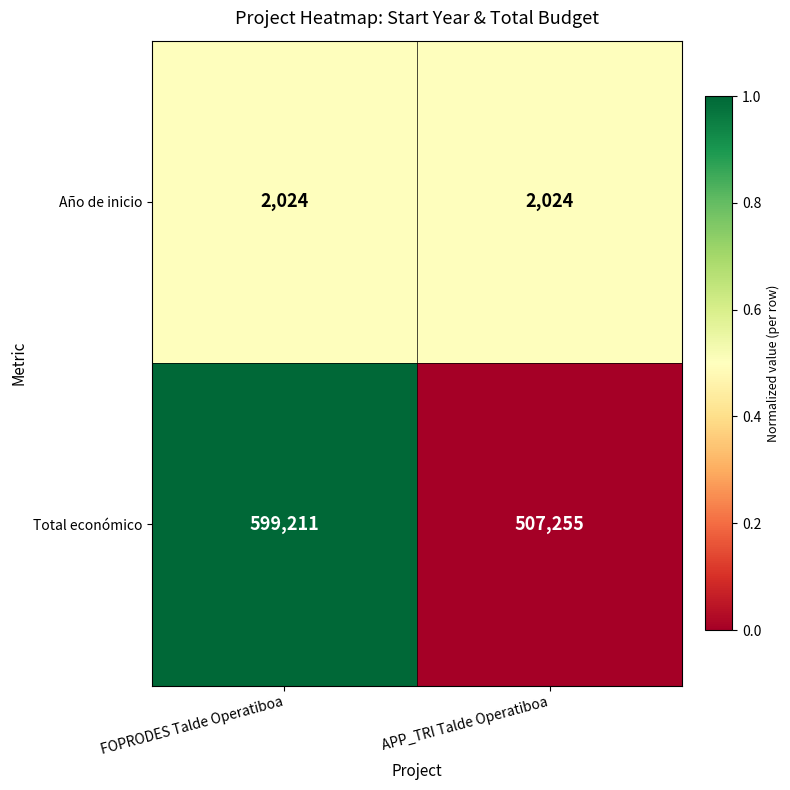

Reading right to left, list all the values displayed in this chart.

Año de inicio: 2024	2024
Total económico: 507255	599211